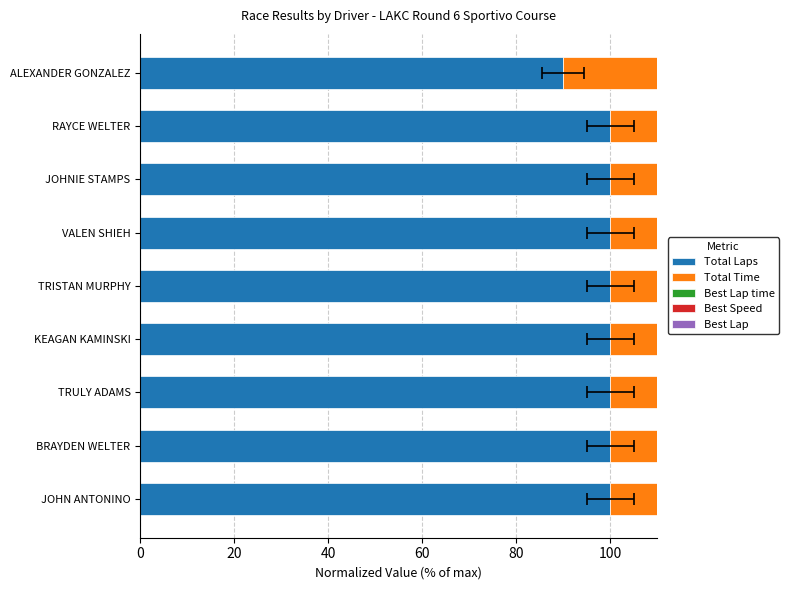

How many bars are there in each group?

5